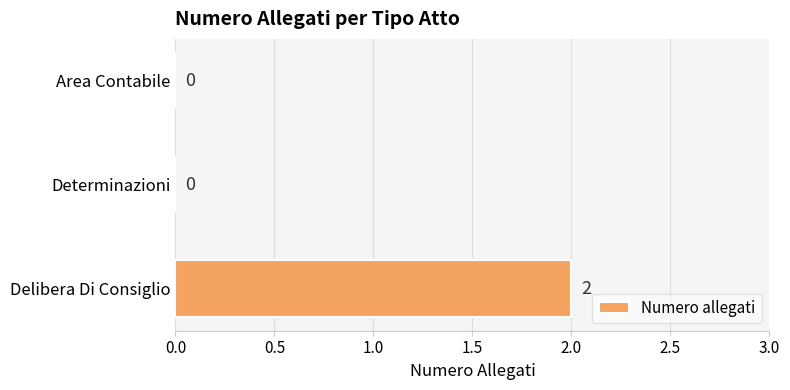

Reading bottom to top, what are all the values shown in this chart?

Delibera Di Consiglio=2	Determinazioni=0	Area Contabile=0